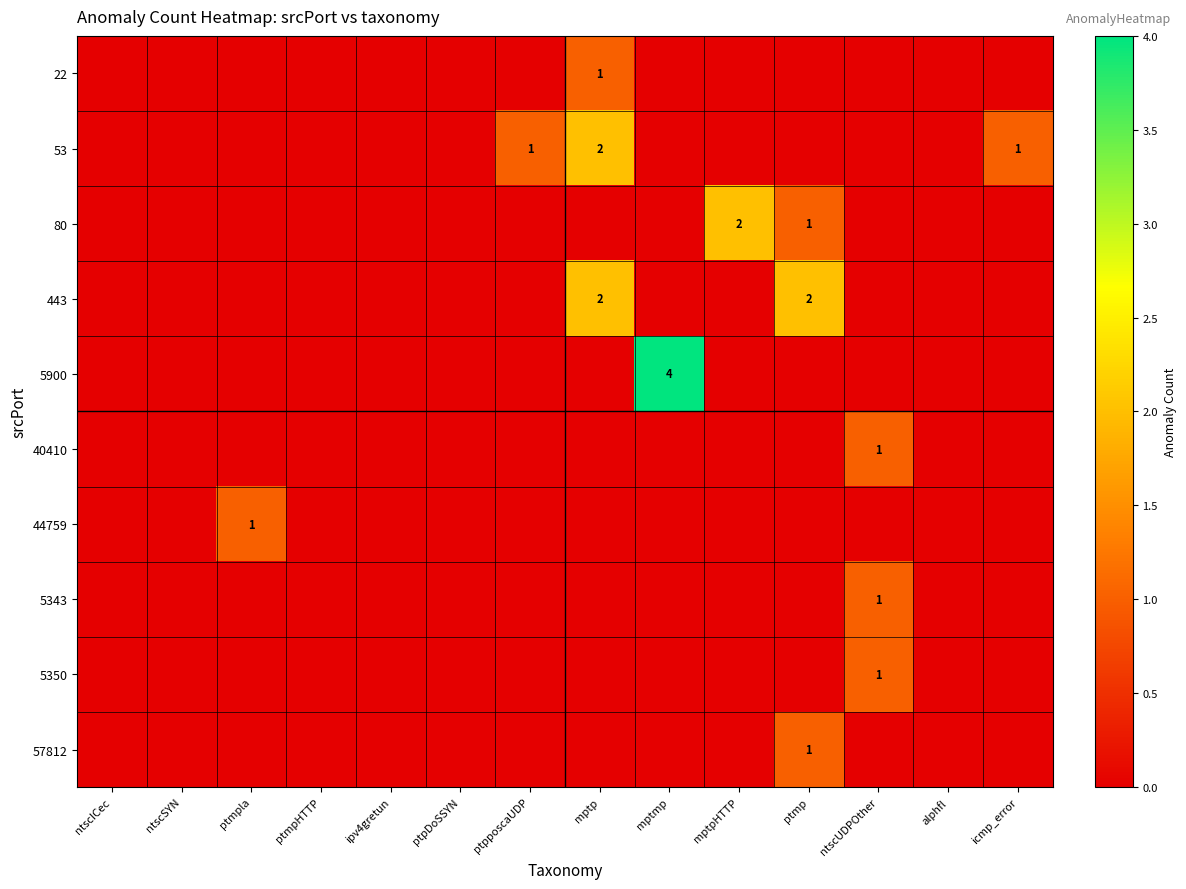

True or false: 57812 has a value of 1 at ptmp.

True